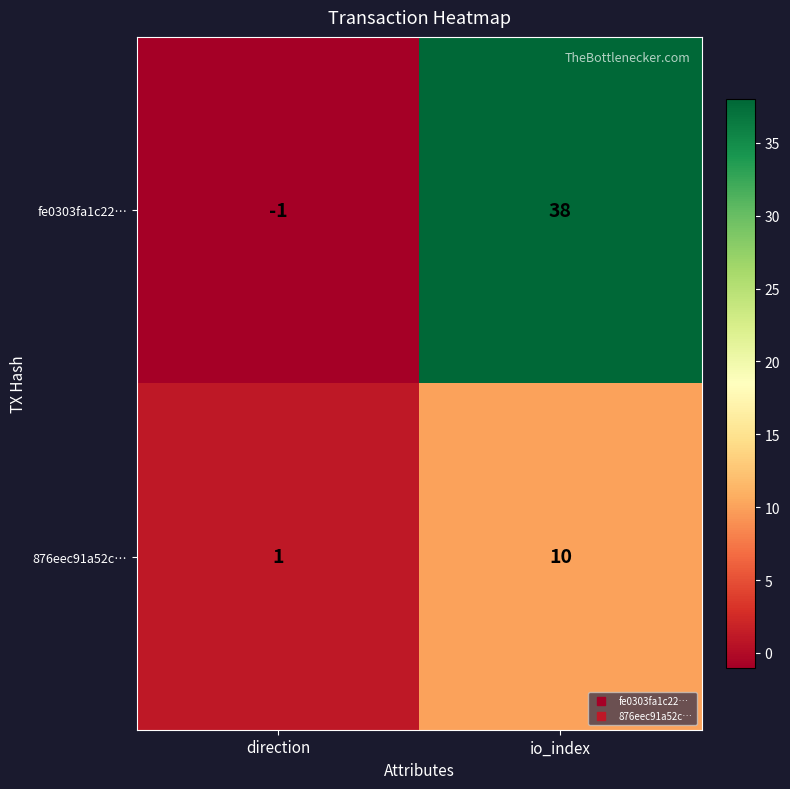

At how many categories does at least one series exceed 26?

1